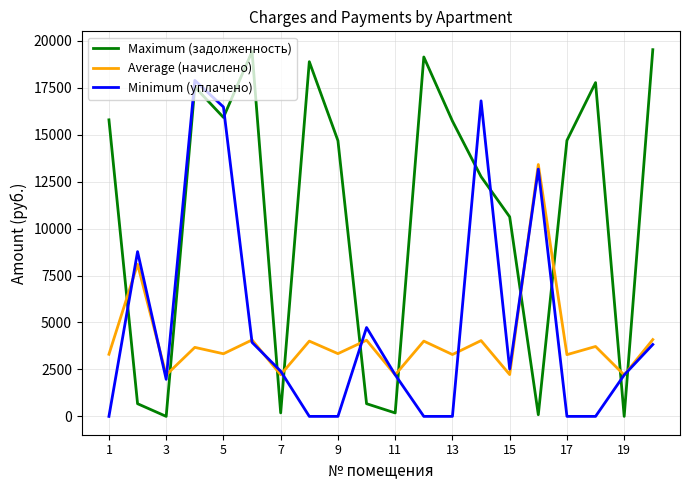

Which series has the largest total across all categories?

Maximum (задолженность)